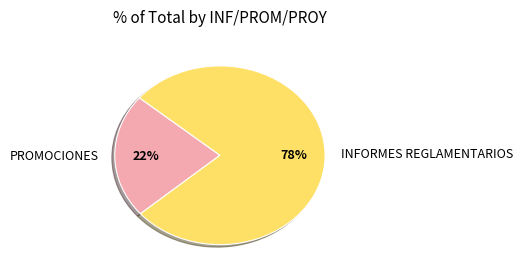

To the nearest percent, what portion does PROMOCIONES represent?

22%